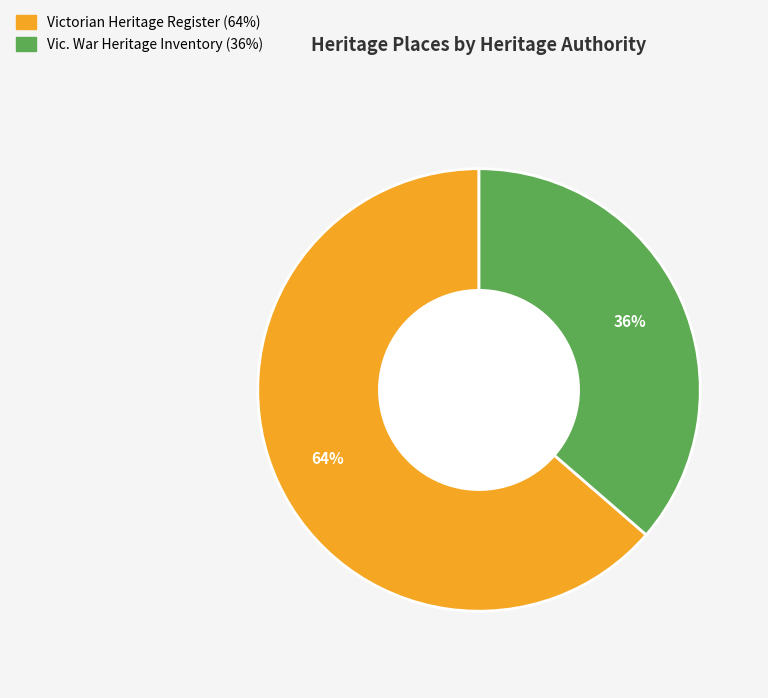

To the nearest percent, what is the average slice percentage?

50%